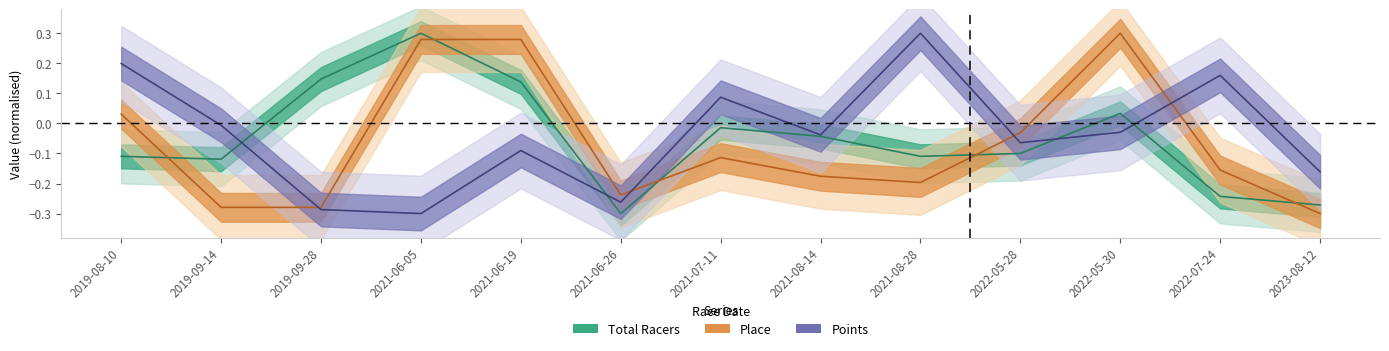

The value of Total Racers at 2019-09-14 is -0.1. True or false?

True